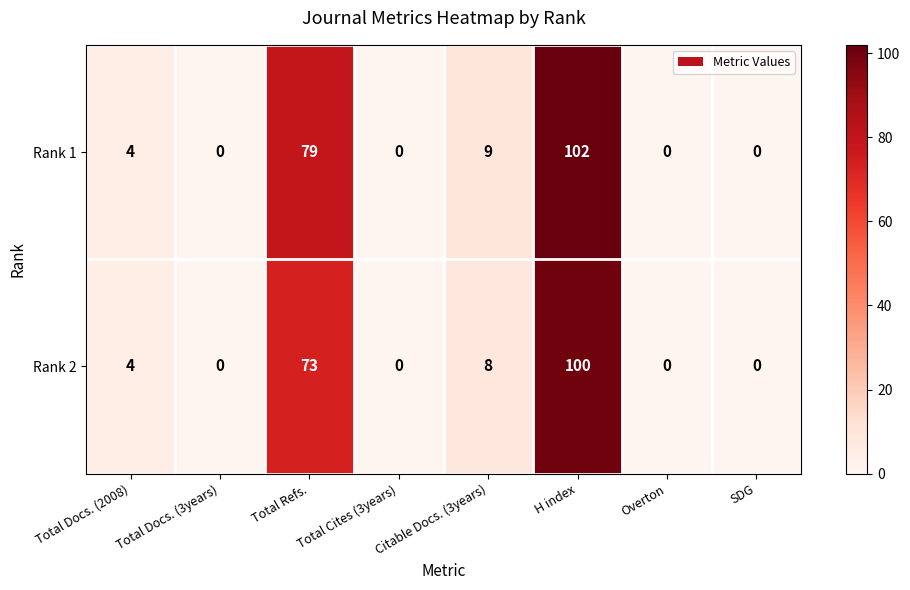

Rank the series at H index from highest to lowest value.

Rank 1, Rank 2